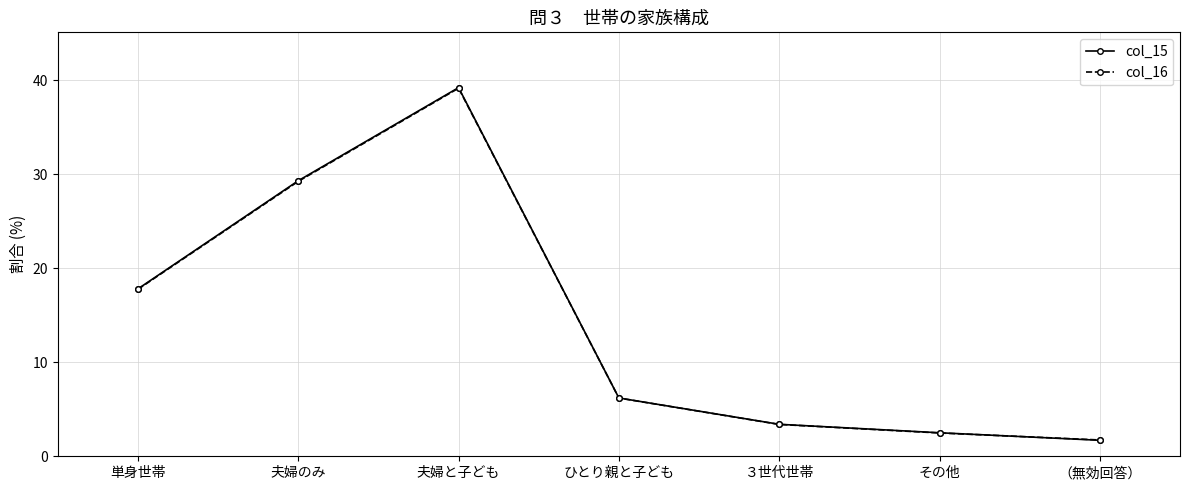

True or false: col_15 has a value of 6.2 at ひとり親と子ども.

True